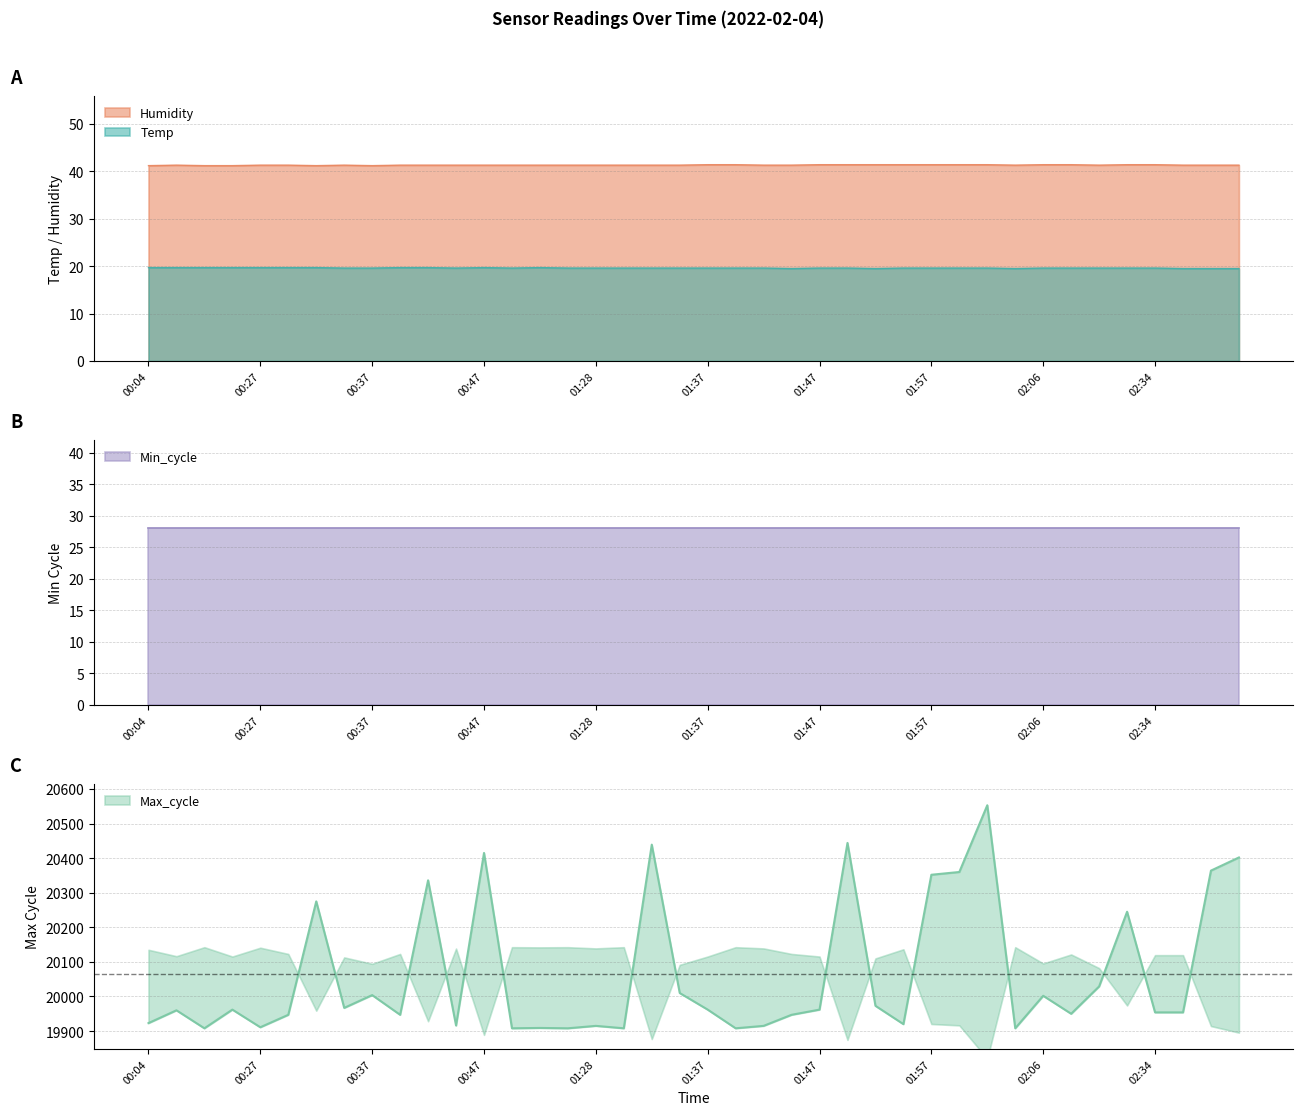

What is the minimum value for Temp?

19.5